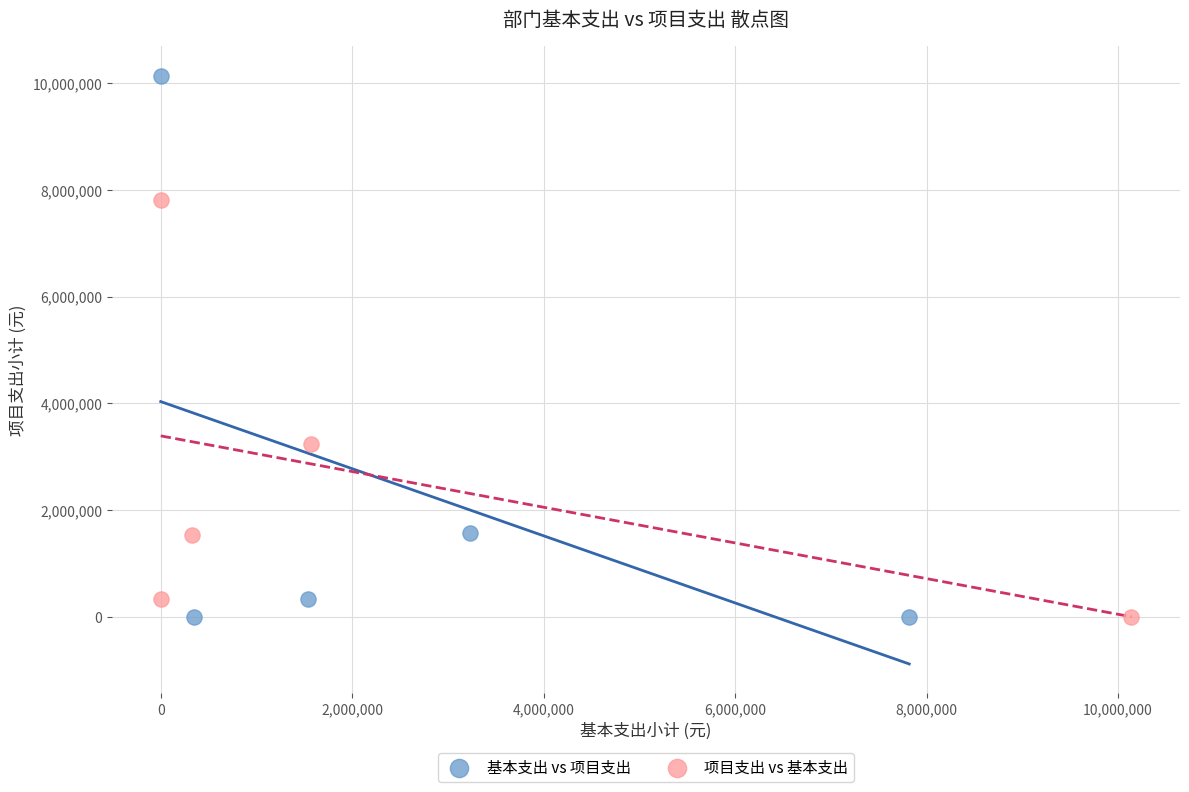

Which series has the widest spread of Y values?

基本支出 vs 项目支出